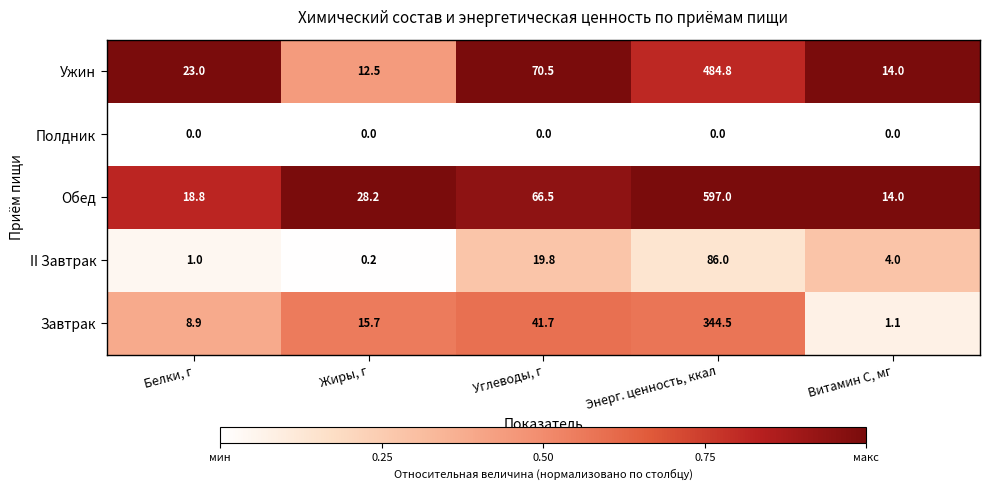

What is the total value across all series at Энерг. ценность, ккал?

1512.3